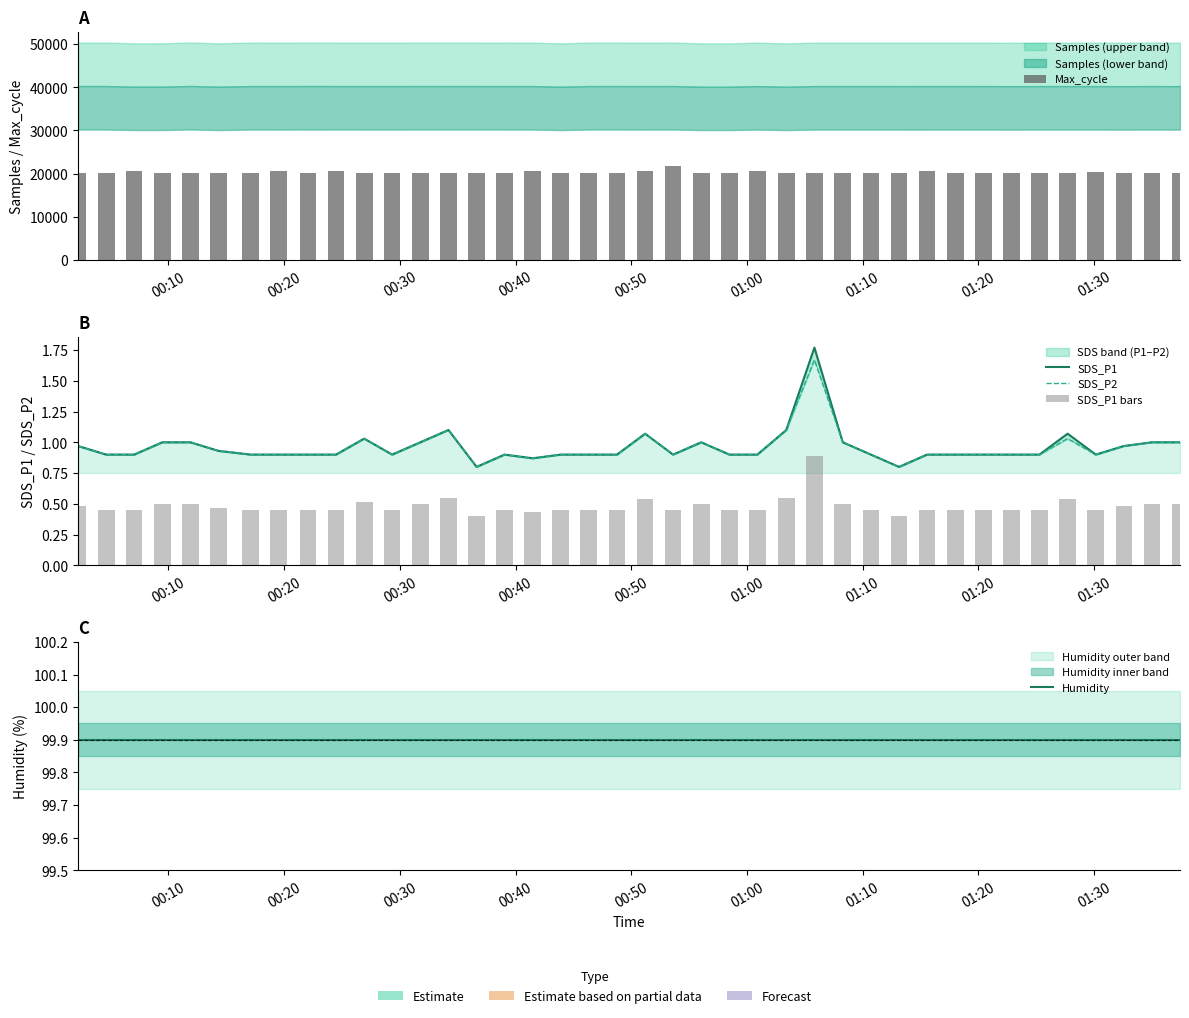

How many data points in Max_cycle are above 20222?

18